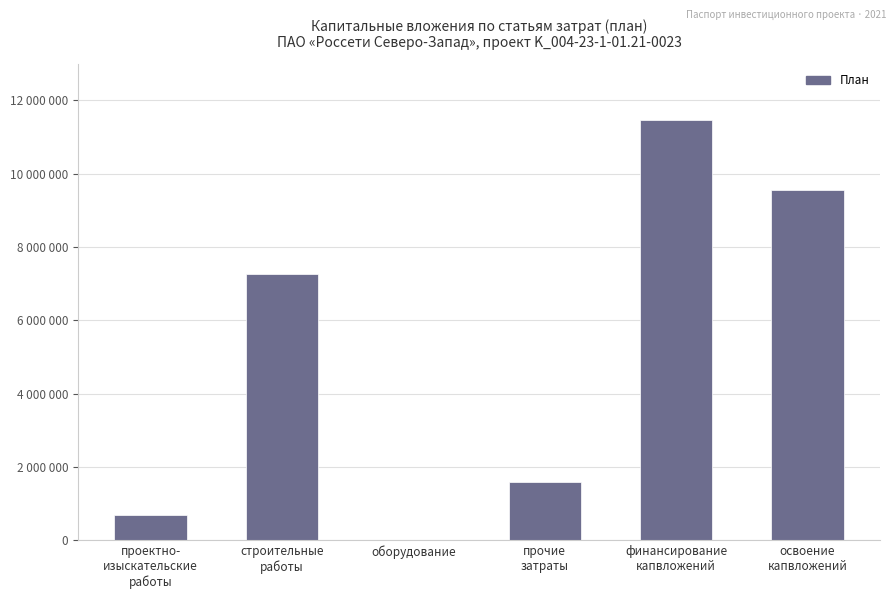

What is the label of the 4th bar from the left?

прочие
затраты